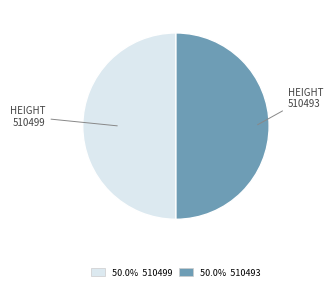

How many slices are in this pie chart?

2